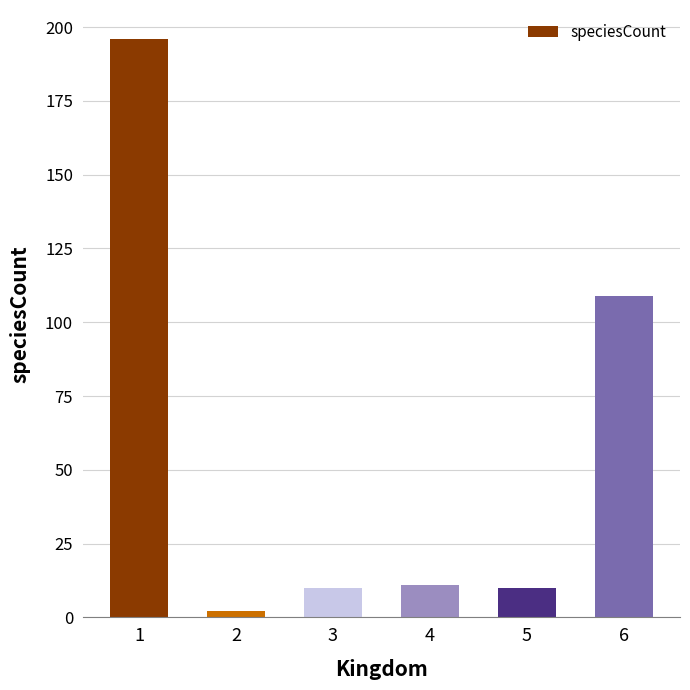

What is the difference between the maximum and minimum values?

194